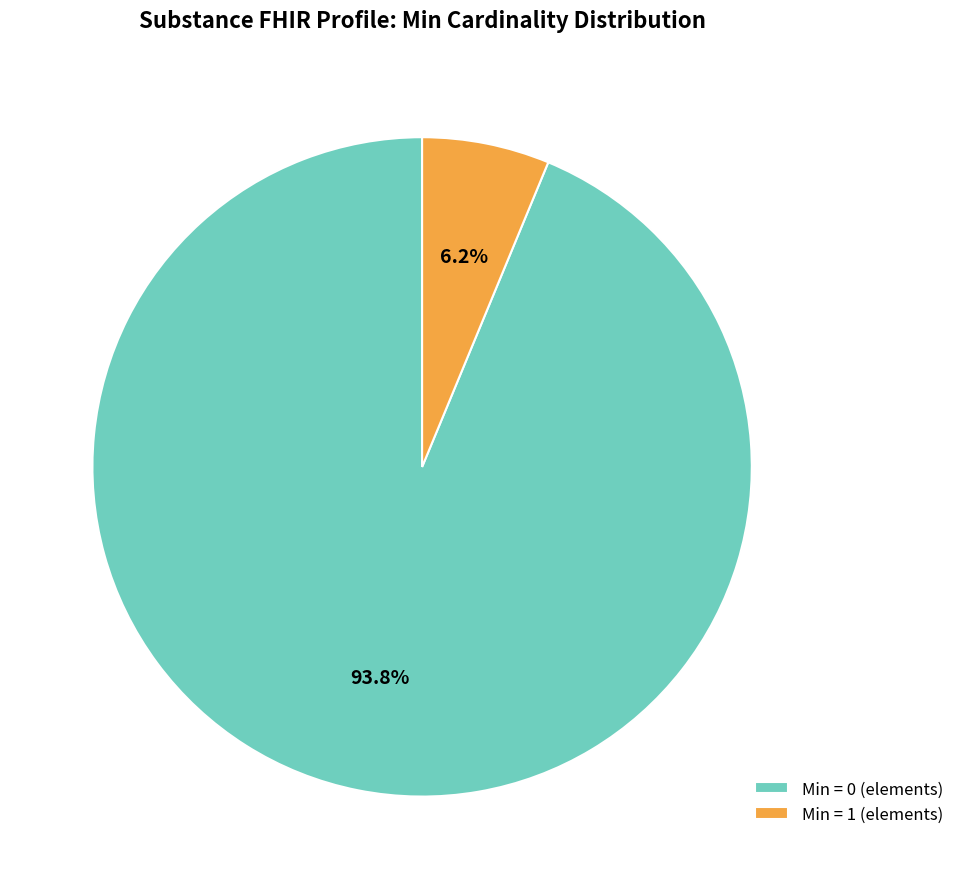

Which slice represents more than half of the pie?

Min = 0 (elements)